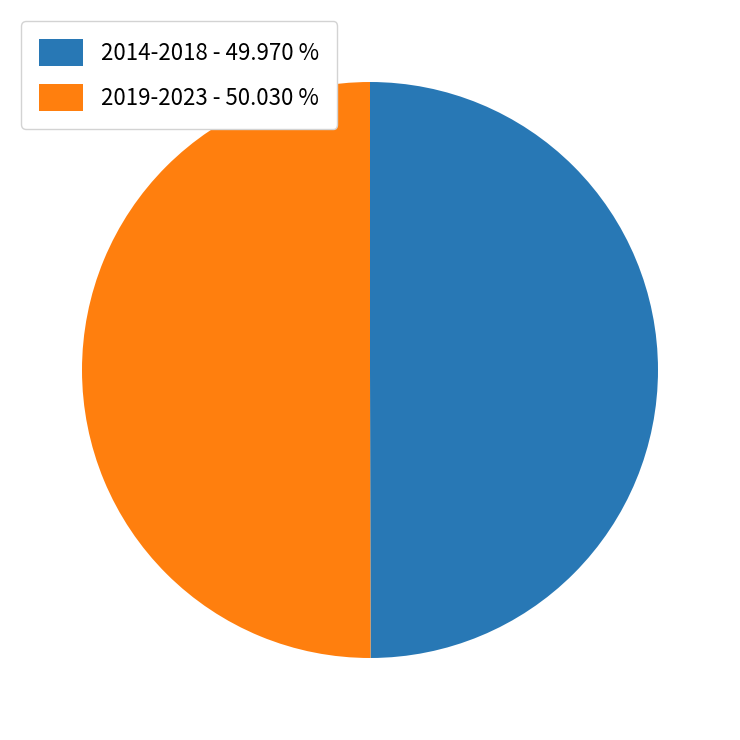

What is the ratio of the value at 2019-2023 - 50.030 % to the value at 2014-2018 - 49.970 %?

1.0